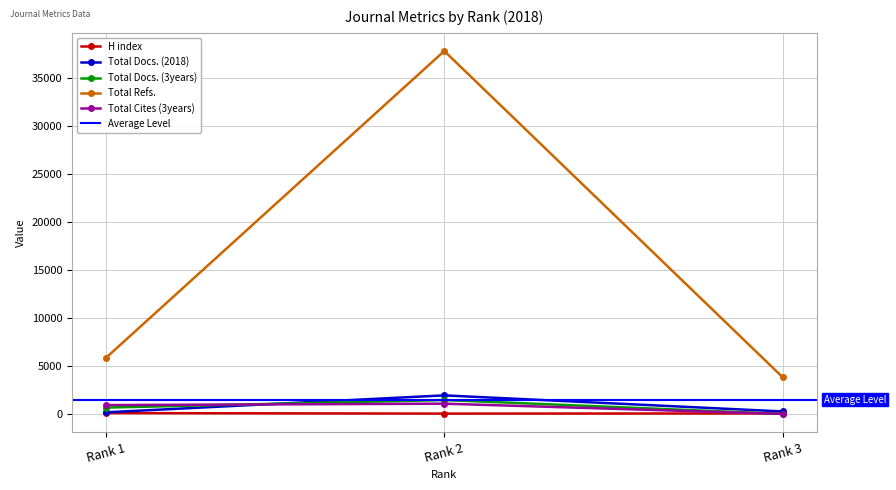

The Total Docs. (2018) series shows 3296 at Rank 2. True or false?

False